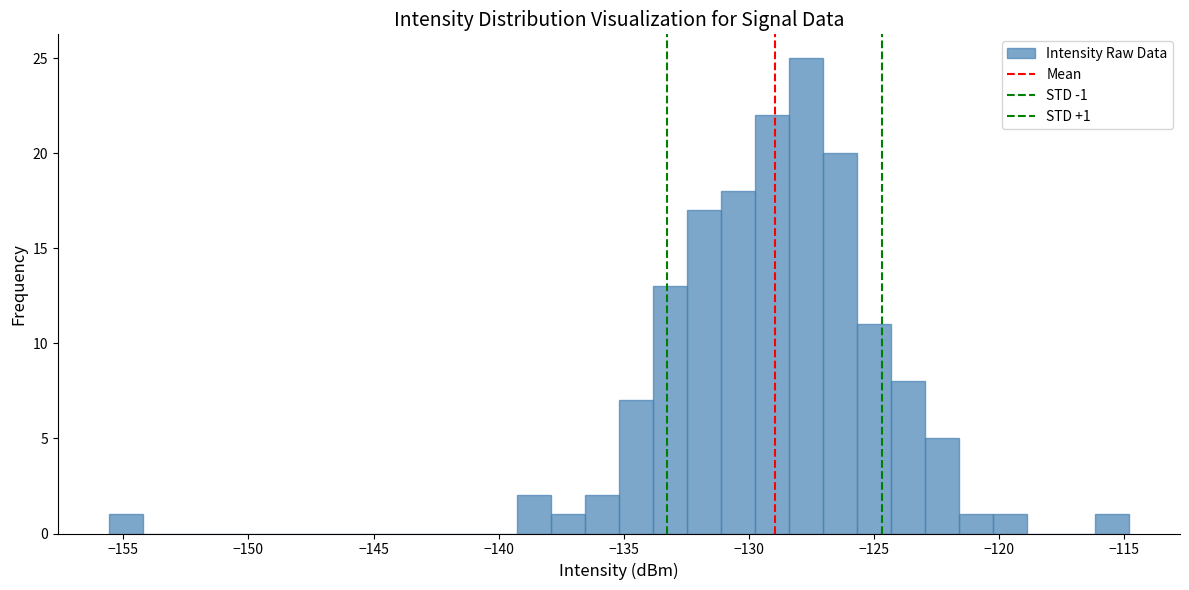

Around what value on the x-axis is the tallest bar? Give the approximate position of its centre, as read against the axis.

-127.5